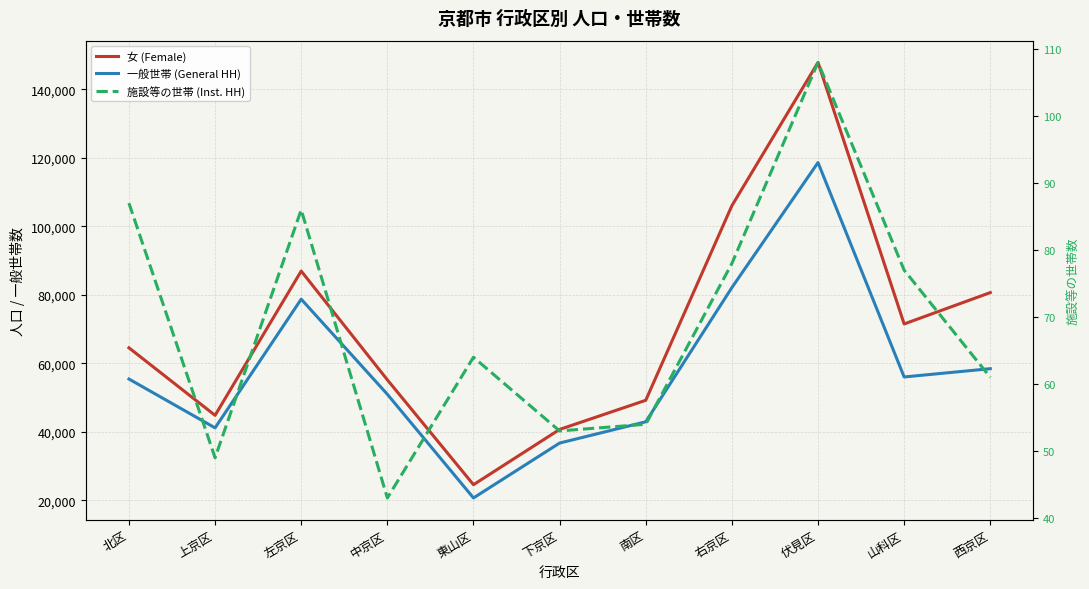

What are all the series names shown in the legend?

女 (Female), 一般世帯 (General HH), 施設等の世帯 (Inst. HH)